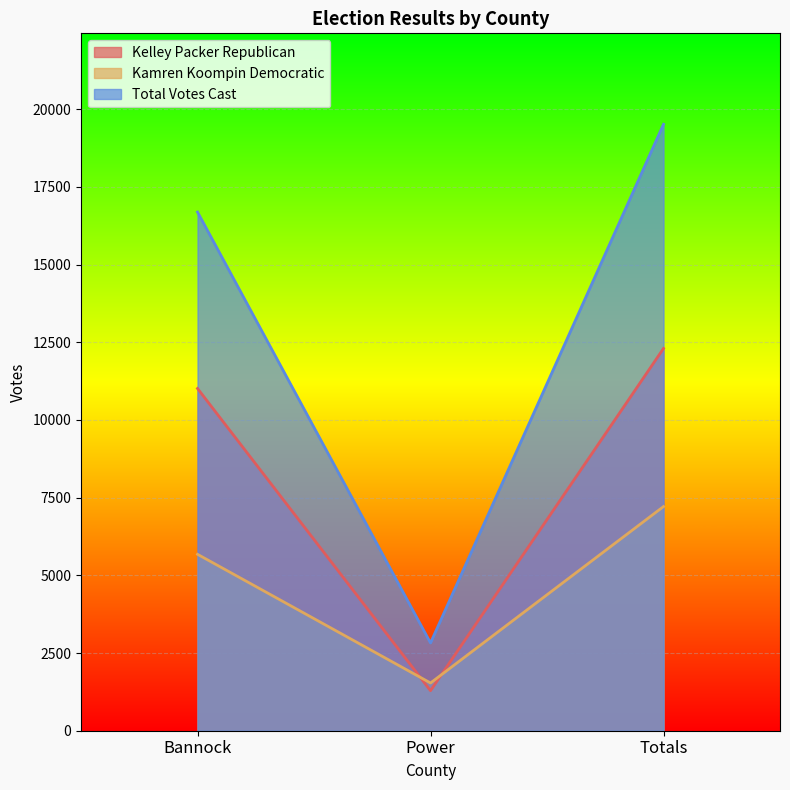

Between Totals and Power, which is larger?

Totals